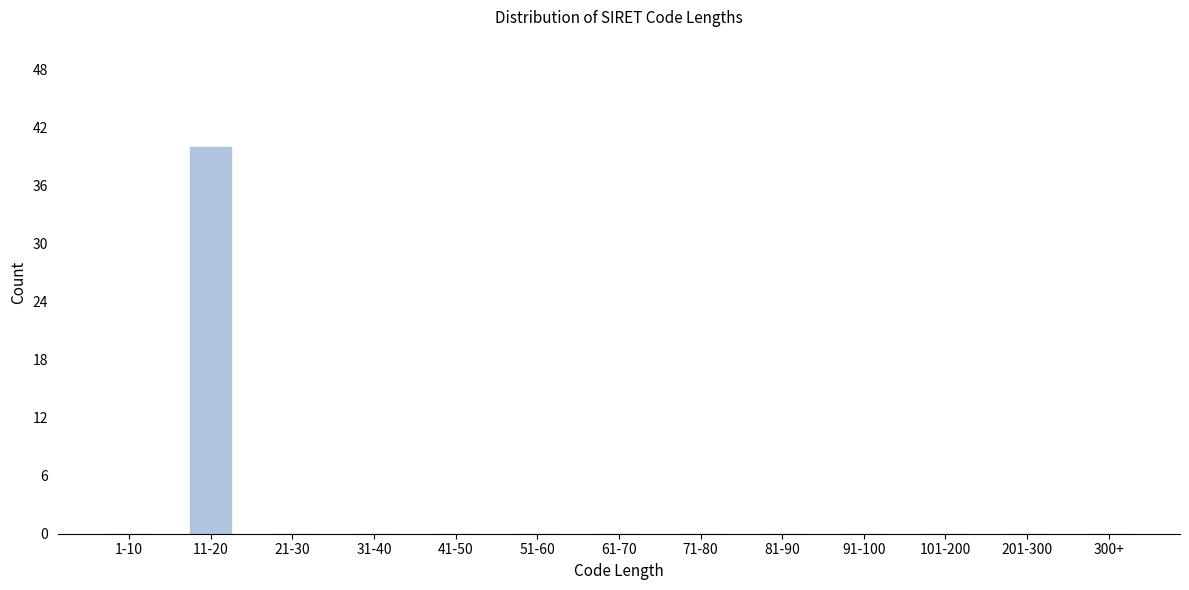

Reading left to right, what are all the values shown in this chart?

1-10=0	11-20=40	21-30=0	31-40=0	41-50=0	51-60=0	61-70=0	71-80=0	81-90=0	91-100=0	101-200=0	201-300=0	300+=0